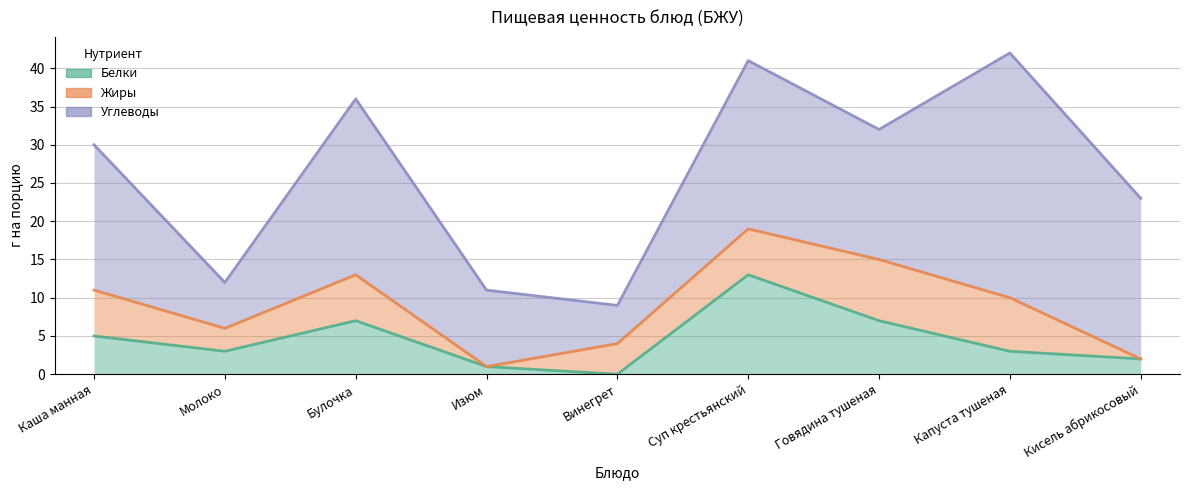

At which label does Жиры first exceed 6?

Говядина тушеная